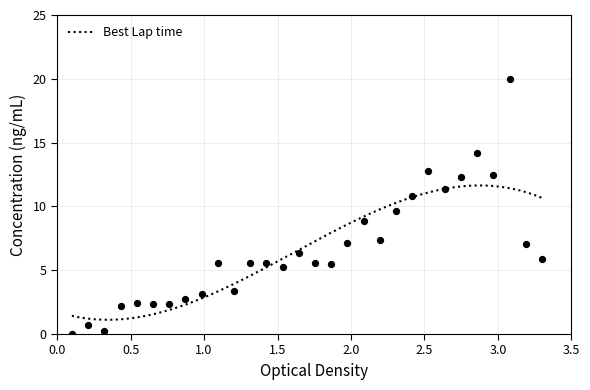

Approximately how many times larger is the value at 16 compared to 14?

1.1